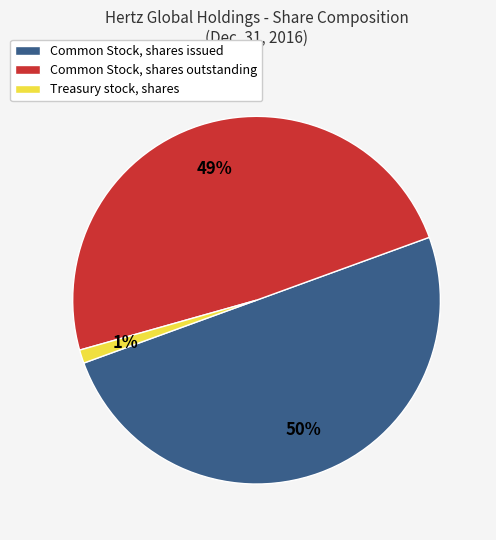

What is the largest slice in the pie chart?

Common Stock, shares issued